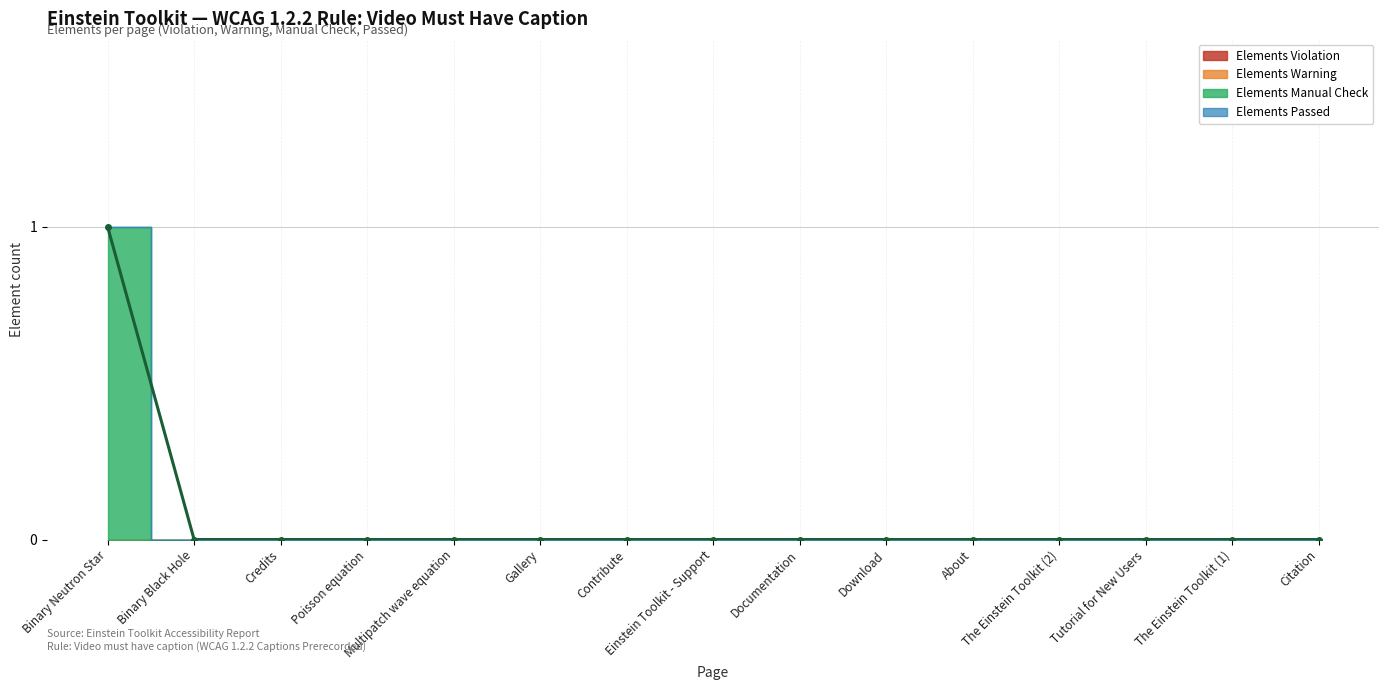

Reading right to left, extract all data points from this chart.

Elements Passed: Citation=0	The Einstein Toolkit (1)=0	Tutorial for New Users=0	The Einstein Toolkit (2)=0	About=0	Download=0	Documentation=0	Einstein Toolkit - Support=0	Contribute=0	Gallery=0	Multipatch wave equation=0	Poisson equation=0	Credits=0	Binary Black Hole=0	Binary Neutron Star=0
Elements Violation: Citation=0	The Einstein Toolkit (1)=0	Tutorial for New Users=0	The Einstein Toolkit (2)=0	About=0	Download=0	Documentation=0	Einstein Toolkit - Support=0	Contribute=0	Gallery=0	Multipatch wave equation=0	Poisson equation=0	Credits=0	Binary Black Hole=0	Binary Neutron Star=0
Elements Warning: Citation=0	The Einstein Toolkit (1)=0	Tutorial for New Users=0	The Einstein Toolkit (2)=0	About=0	Download=0	Documentation=0	Einstein Toolkit - Support=0	Contribute=0	Gallery=0	Multipatch wave equation=0	Poisson equation=0	Credits=0	Binary Black Hole=0	Binary Neutron Star=0
Elements Manual Check: Citation=0	The Einstein Toolkit (1)=0	Tutorial for New Users=0	The Einstein Toolkit (2)=0	About=0	Download=0	Documentation=0	Einstein Toolkit - Support=0	Contribute=0	Gallery=0	Multipatch wave equation=0	Poisson equation=0	Credits=0	Binary Black Hole=0	Binary Neutron Star=1